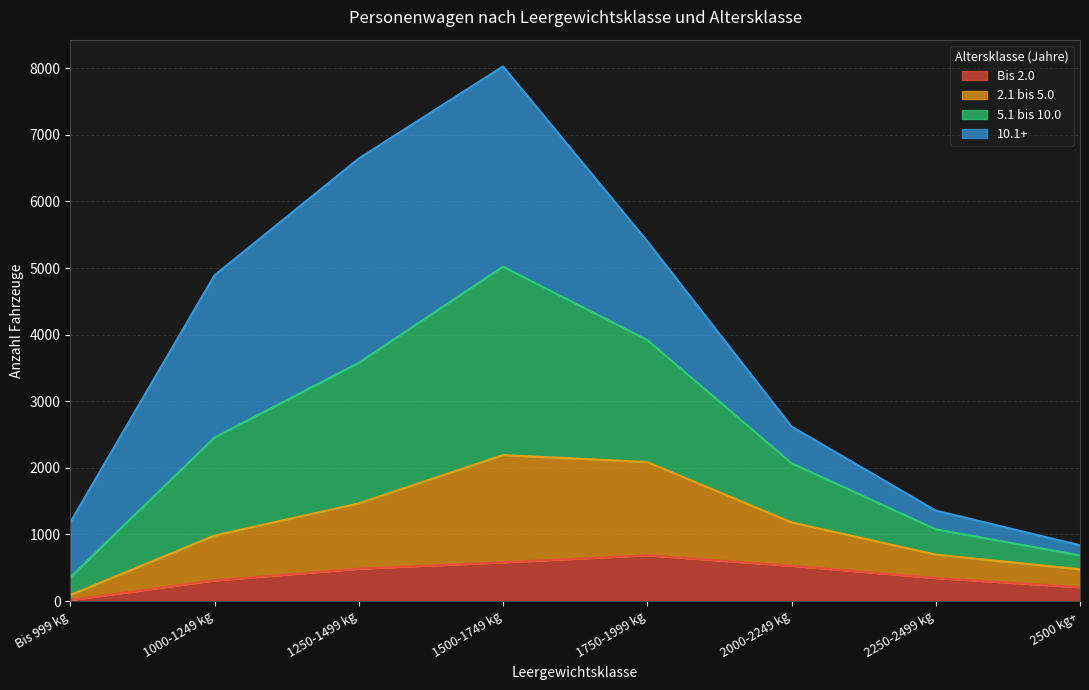

At which label does Bis 2.0 reach its minimum?

Bis 999 kg